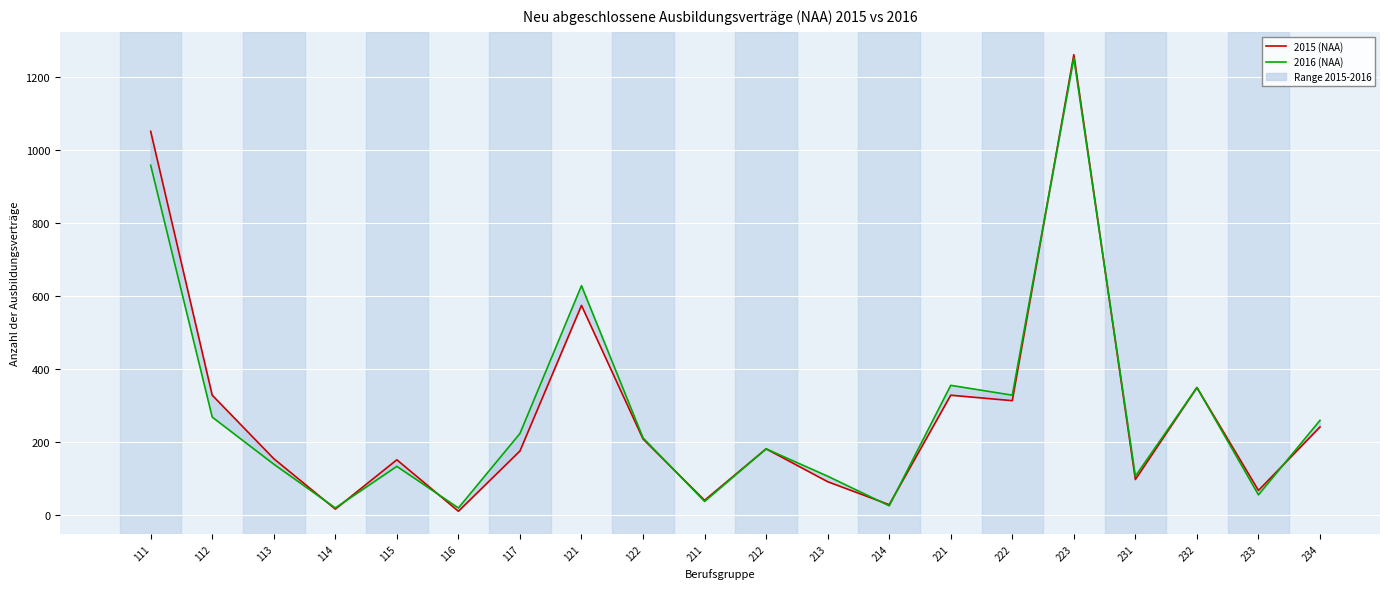

Where does the 2015 (NAA) series first go above 180?

111